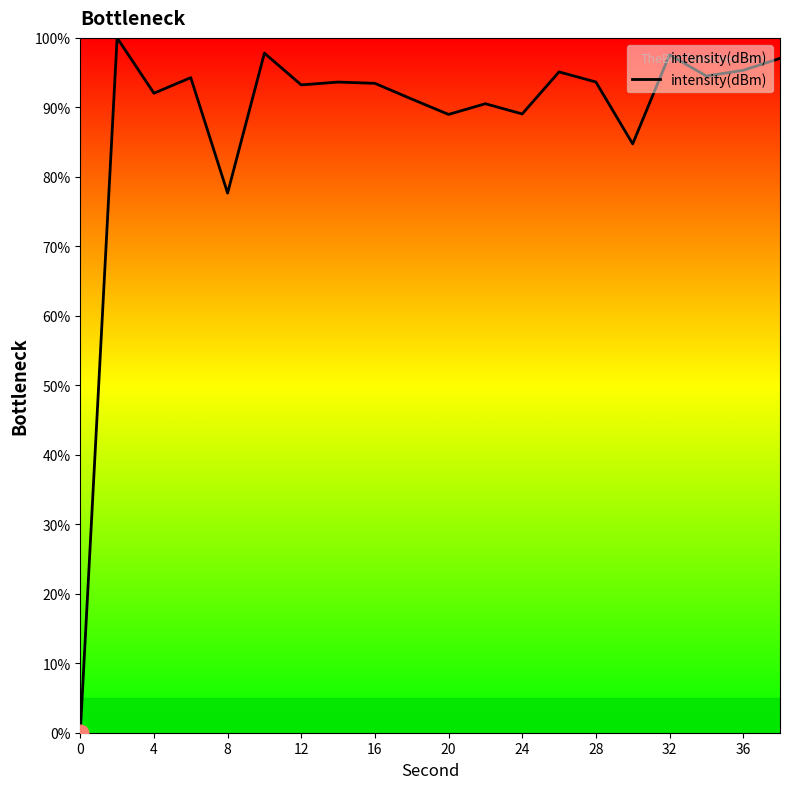

What is the maximum value shown in the chart?

100.0